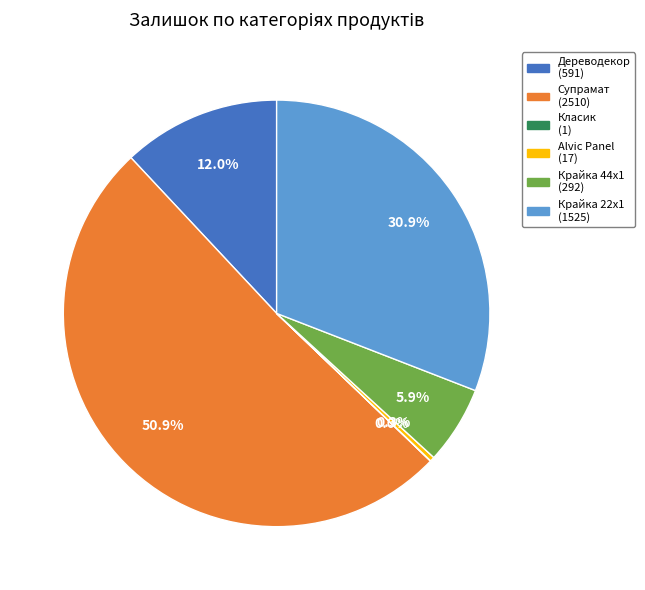

How many segments does this pie chart have?

6